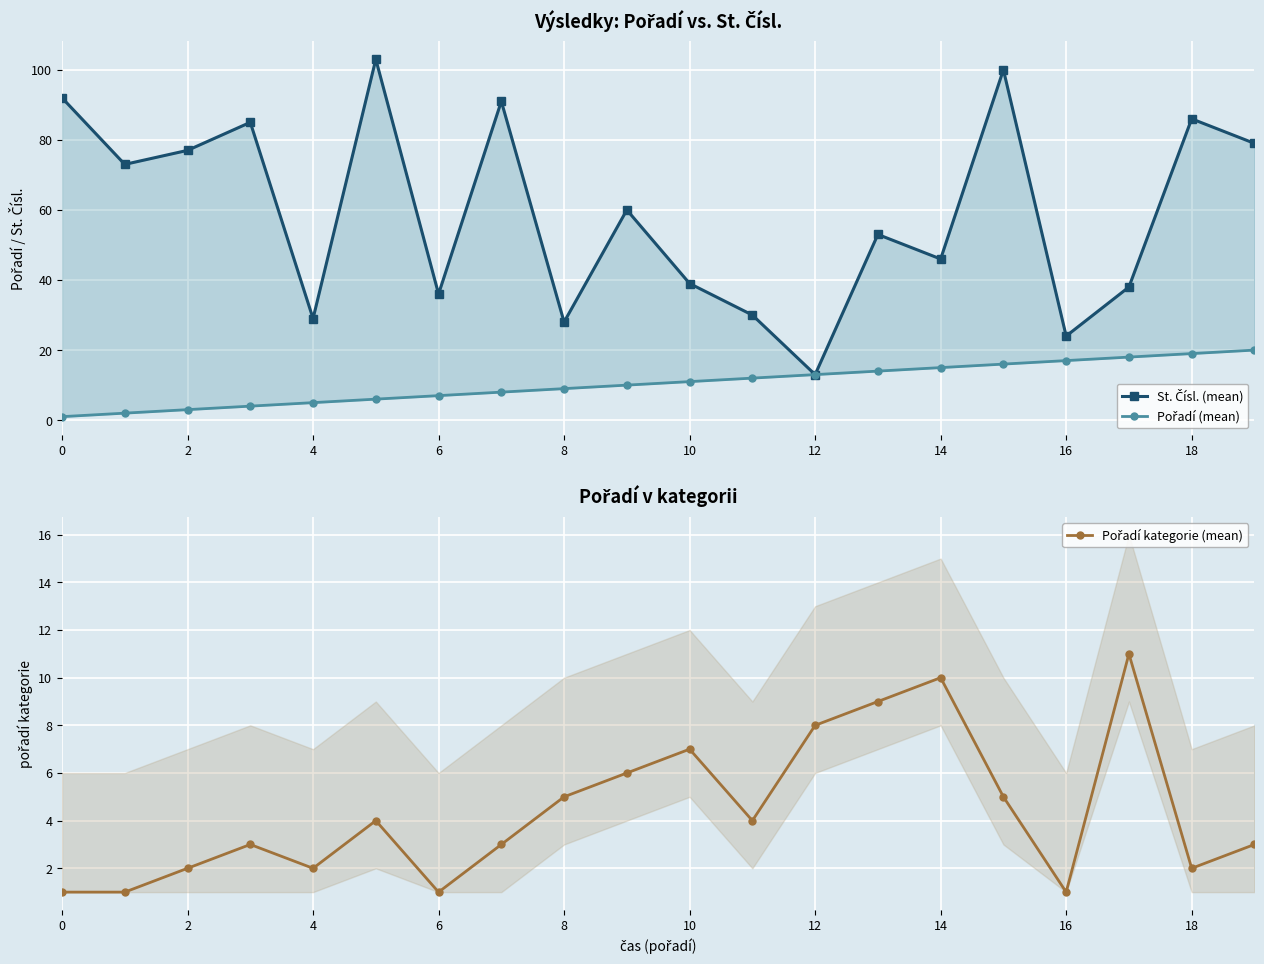

True or false: St. Čísl. (mean) and Pořadí kategorie (mean) intersect in this chart.

False